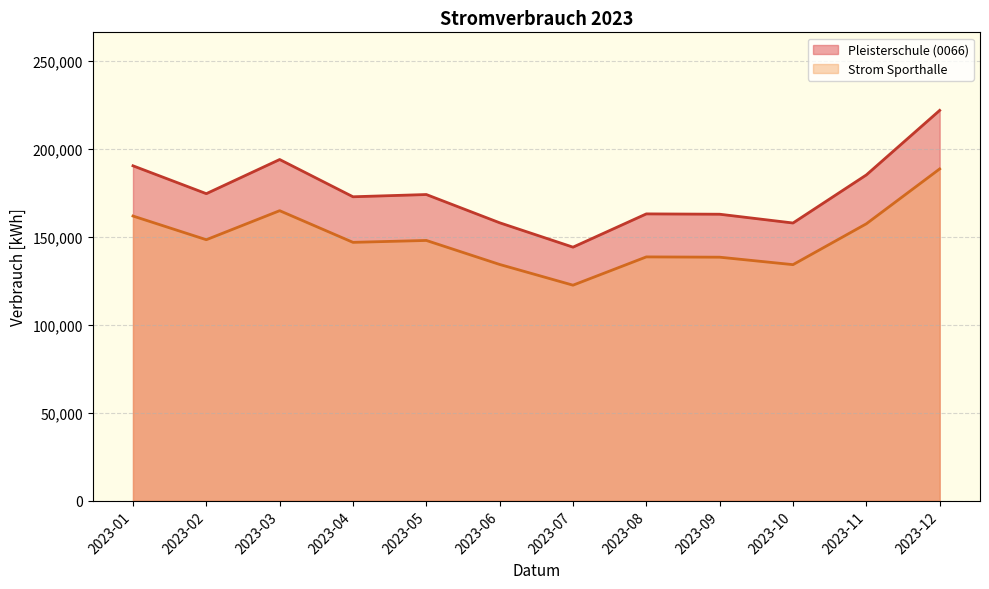

What value does the Strom Sporthalle series have at 2023-11?

157316.3